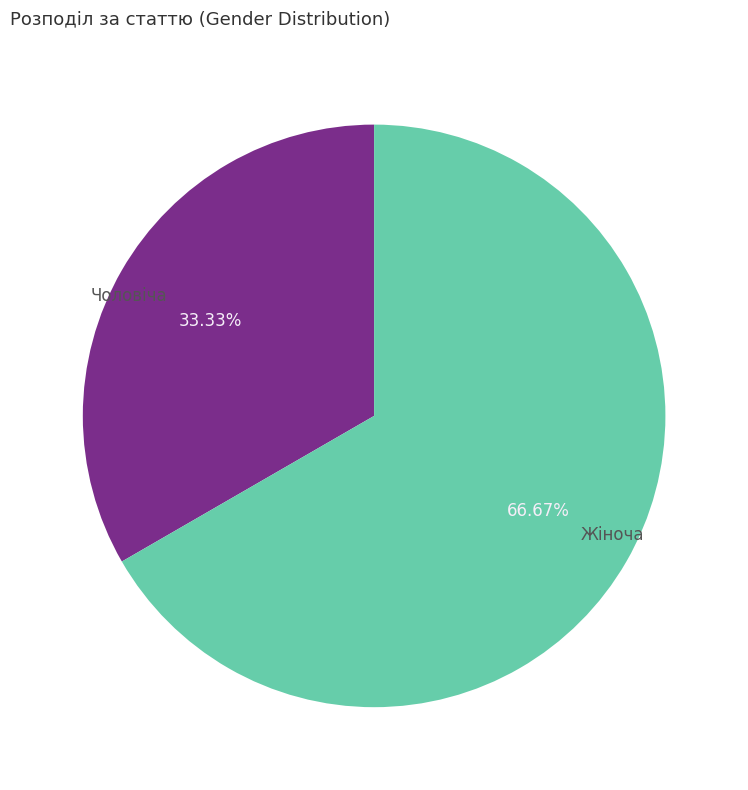

Is it true that Жіноча is 67% of the pie?

True